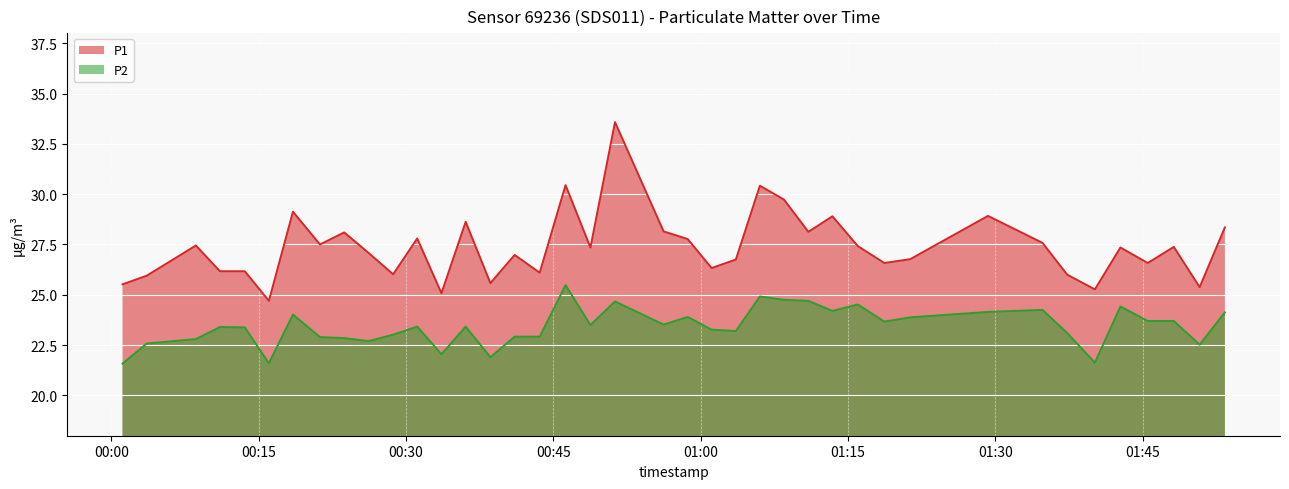

What is the minimum value for P1?

24.7